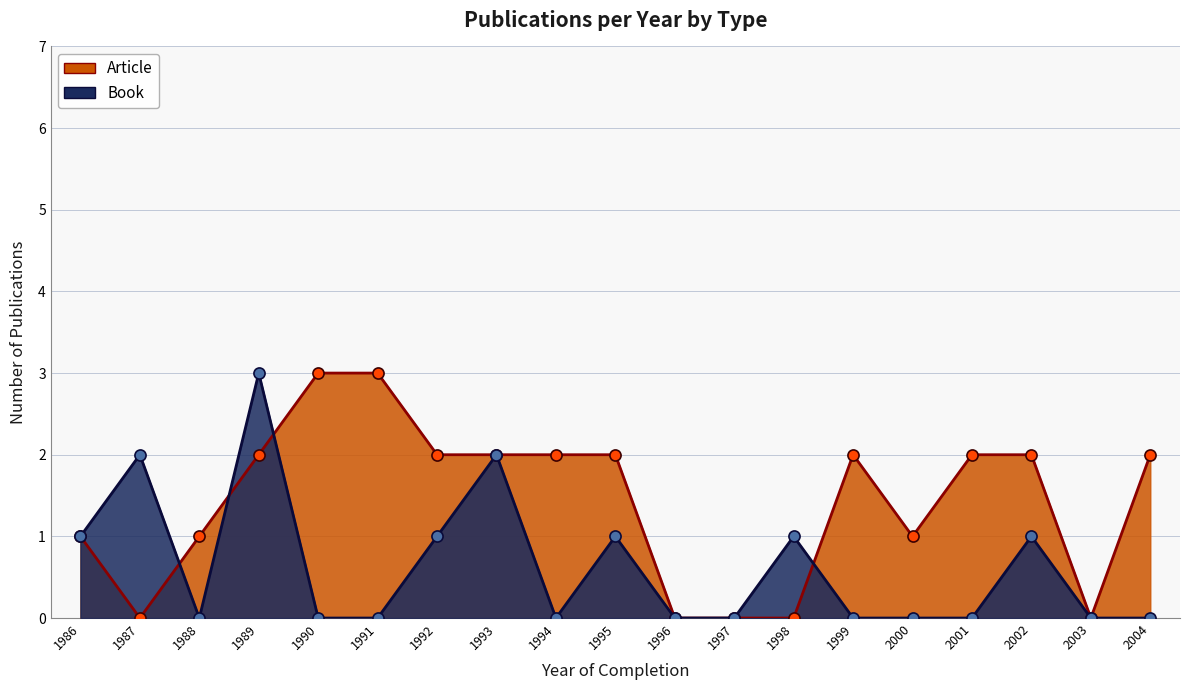

True or false: Article has a value of 0 at 1997.

True